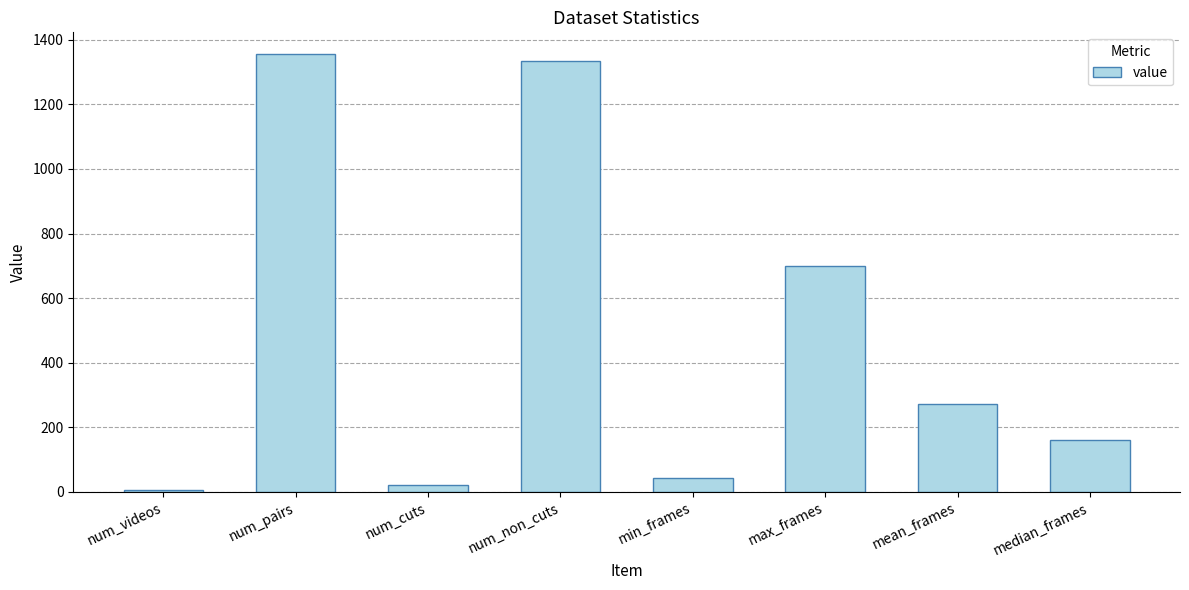

The value at num_non_cuts is 387. True or false?

False